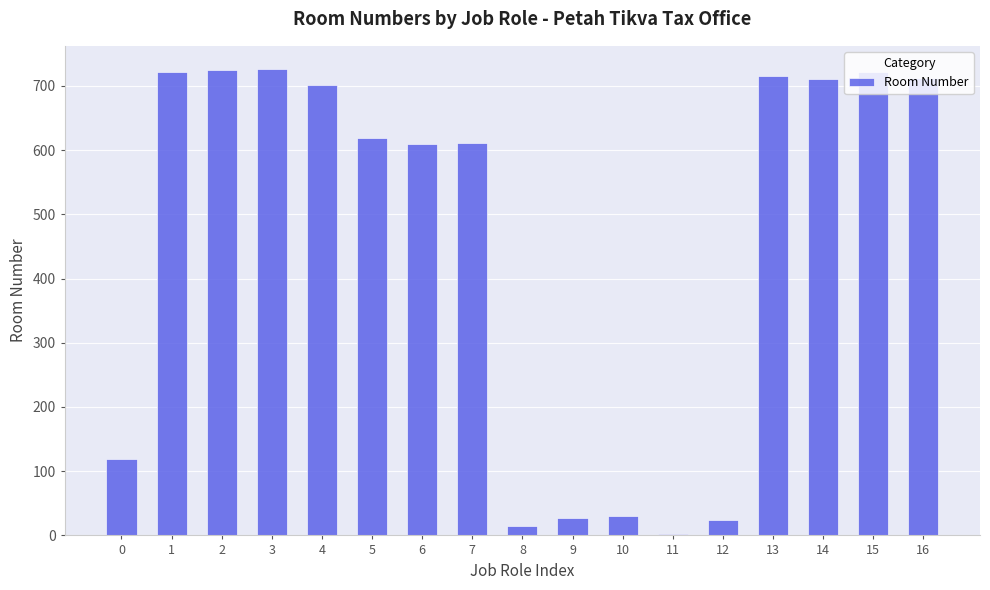

What is the ratio of the value at 2 to the value at 0?

6.1